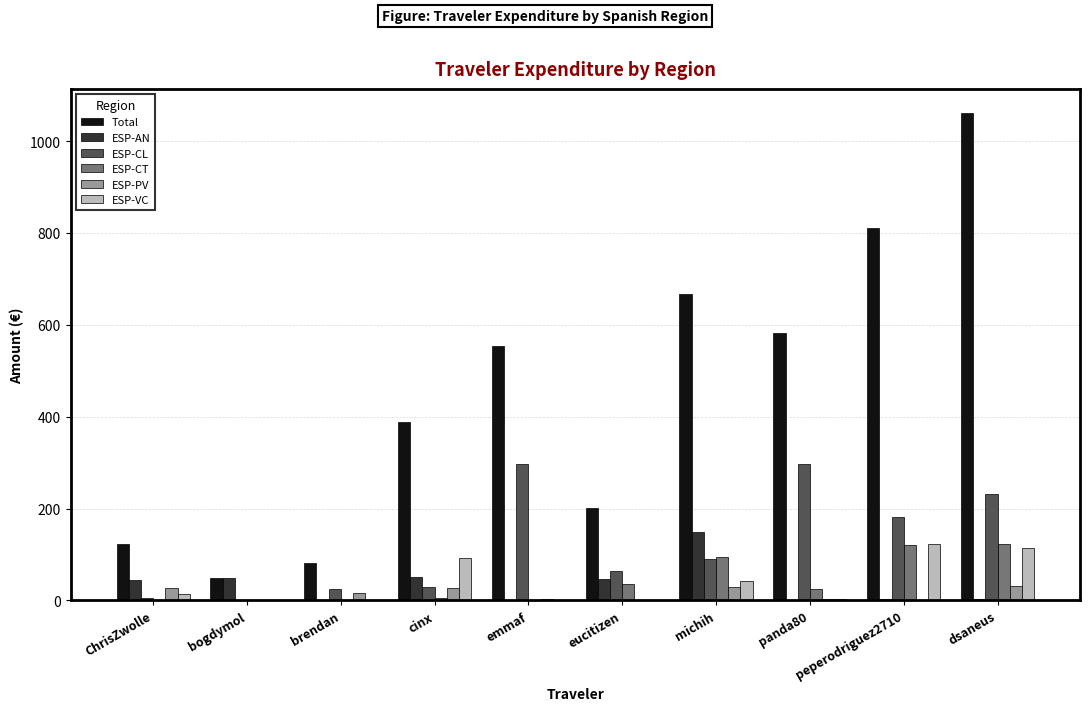

Which series has the largest total across all categories?

Total